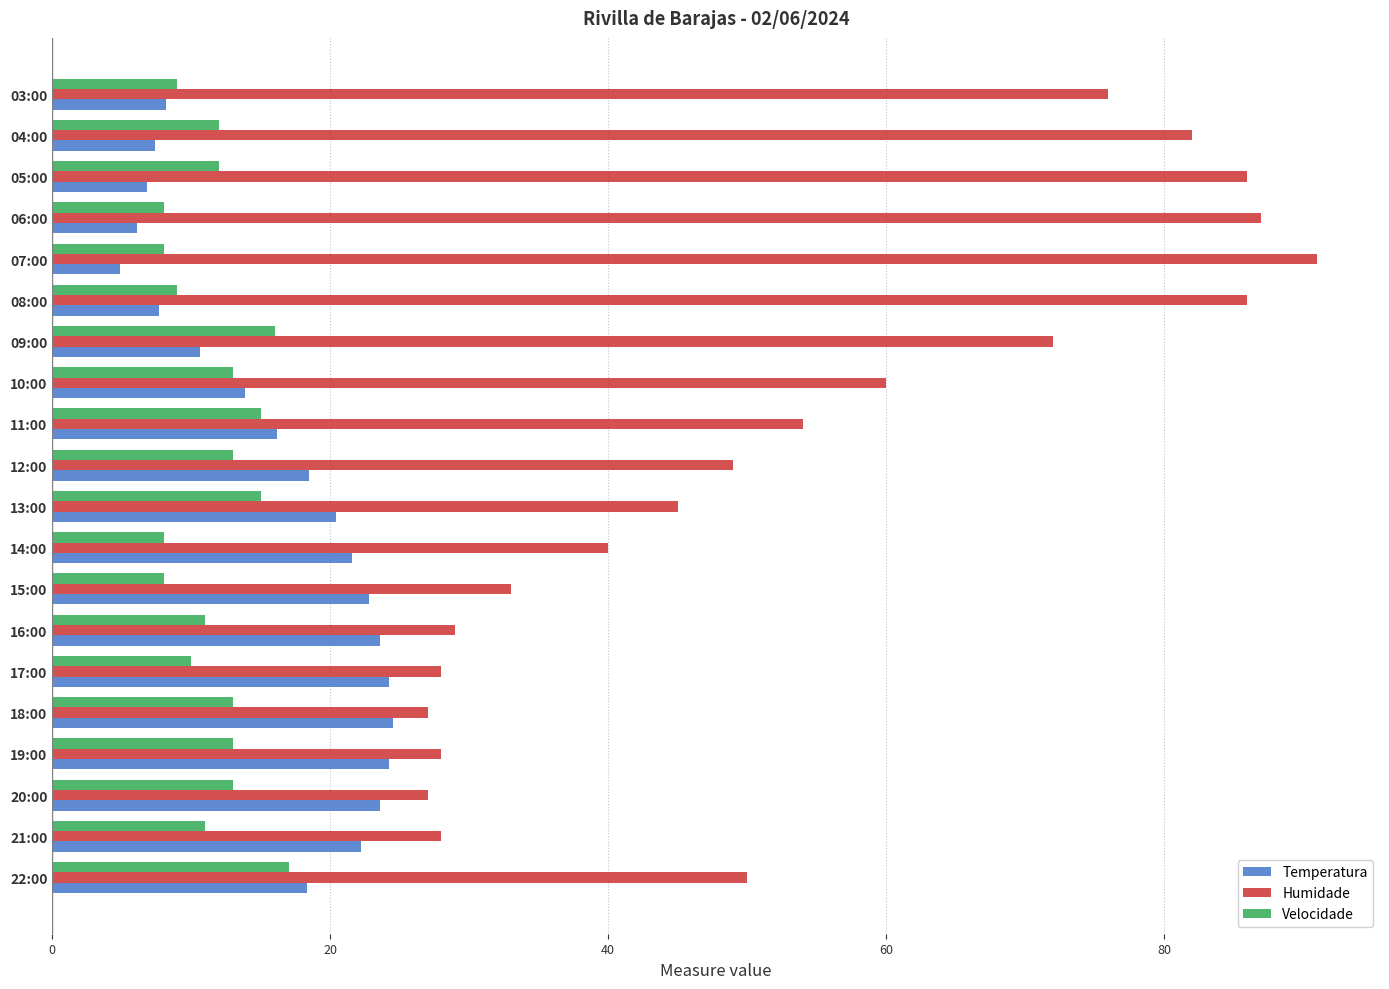

Which series has the largest total across all categories?

Humidade